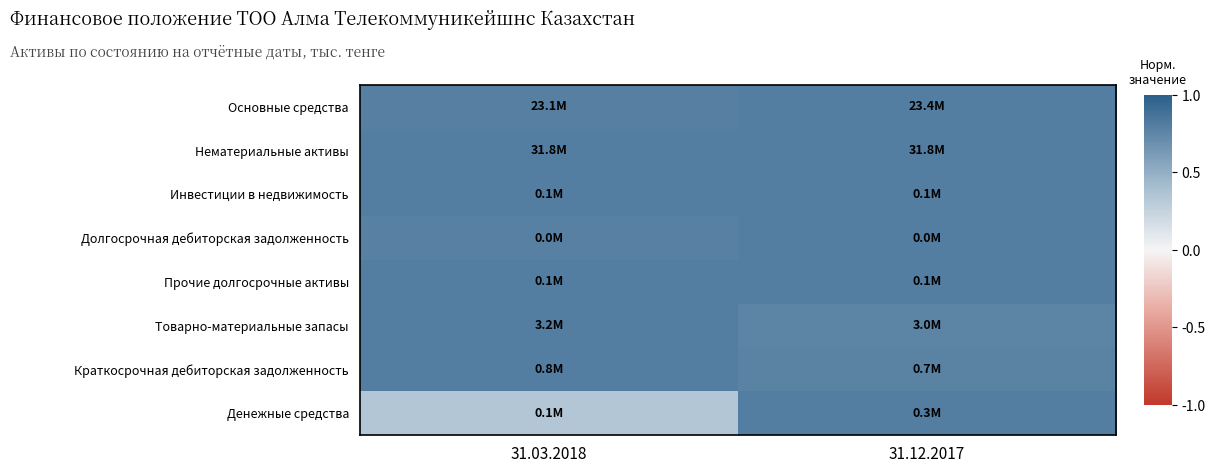

Reading left to right, list all the values displayed in this chart.

Основные средства: 31.03.2018=0.8	31.12.2017=0.8
Нематериальные активы: 31.03.2018=0.8	31.12.2017=0.8
Инвестиции в недвижимость: 31.03.2018=0.8	31.12.2017=0.8
Долгосрочная дебиторская задолженность: 31.03.2018=0.8	31.12.2017=0.8
Прочие долгосрочные активы: 31.03.2018=0.8	31.12.2017=0.8
Товарно-материальные запасы: 31.03.2018=0.8	31.12.2017=0.8
Краткосрочная дебиторская задолженность: 31.03.2018=0.8	31.12.2017=0.8
Денежные средства: 31.03.2018=0.3	31.12.2017=0.8